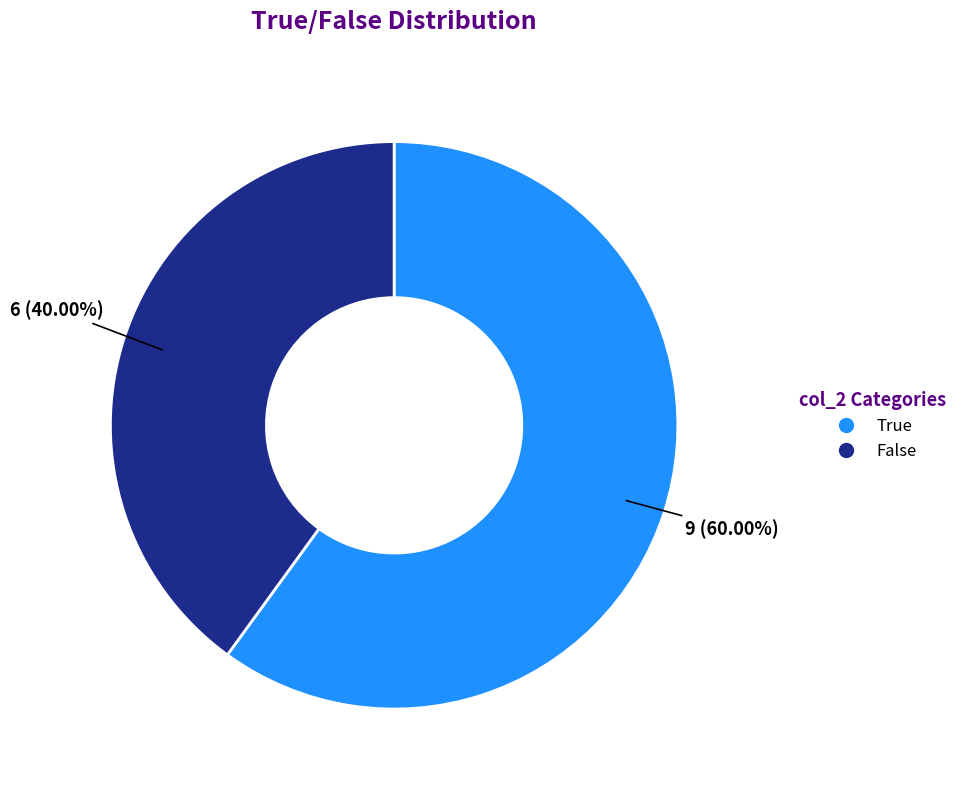

To the nearest percent, what is the difference between the True and False slice percentages?

20%